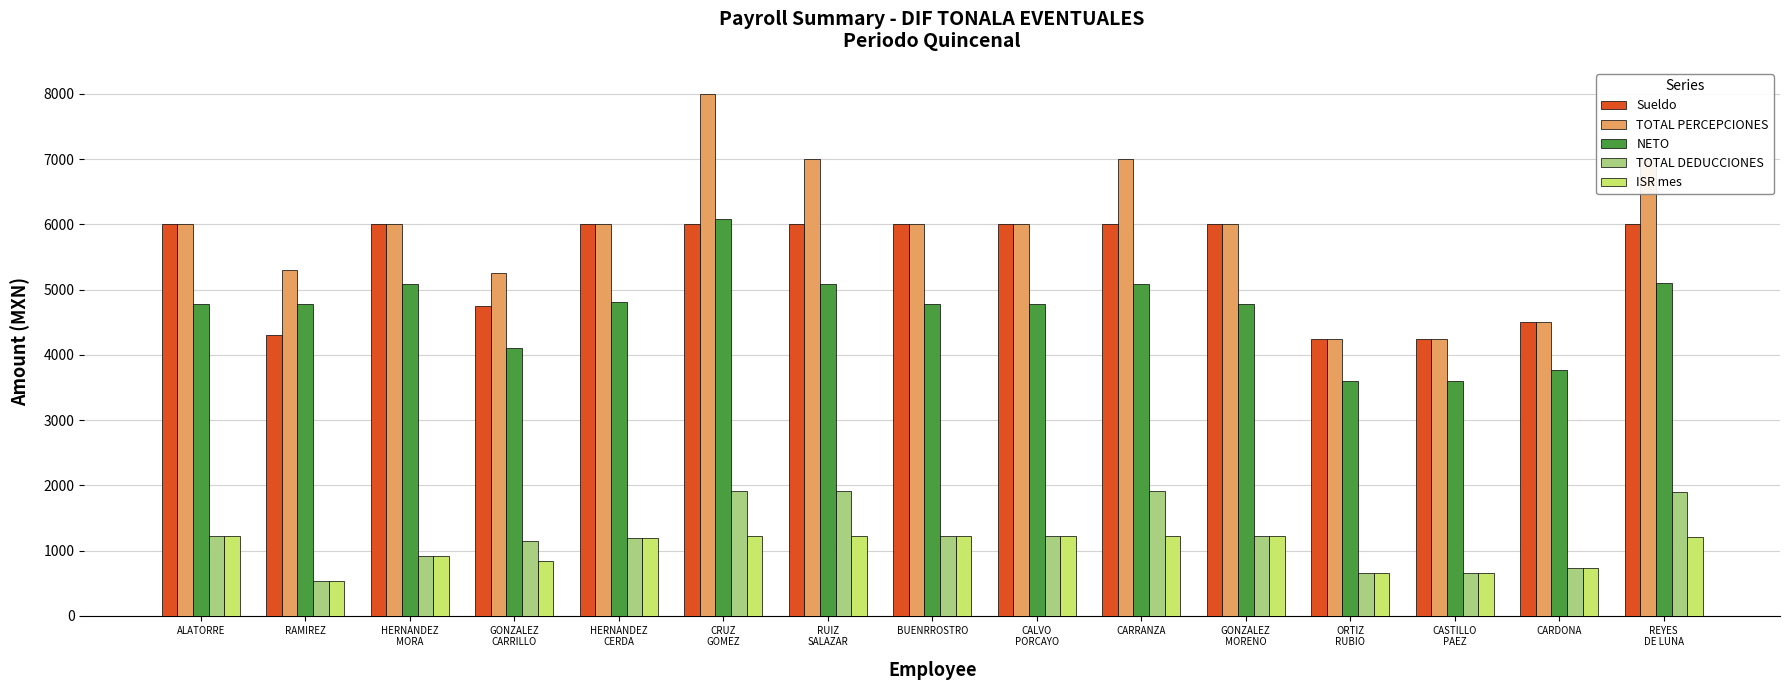

What position from the left is CARRANZA?

10